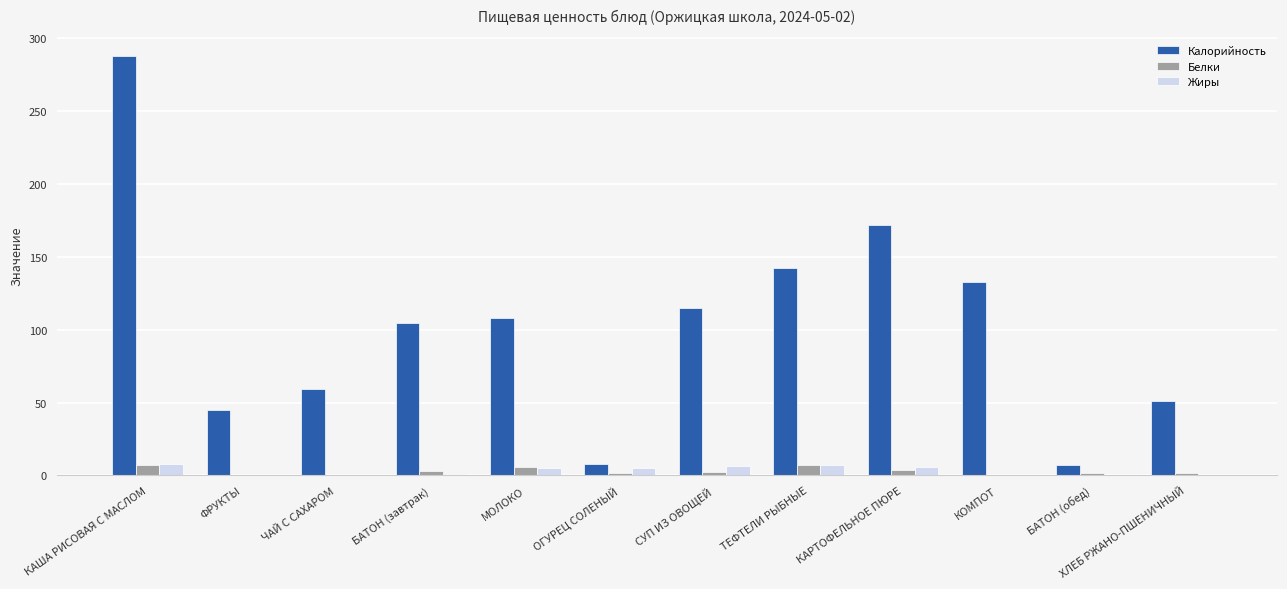

Which series has the widest spread of values?

Калорийность